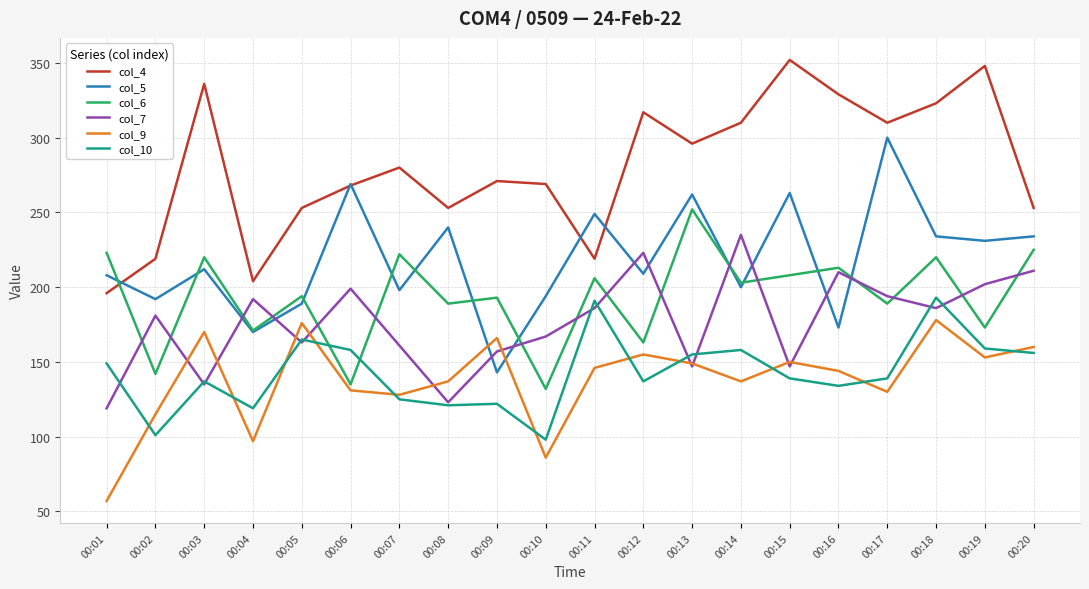

What value does the col_4 series have at 00:07, to the nearest 5?

280